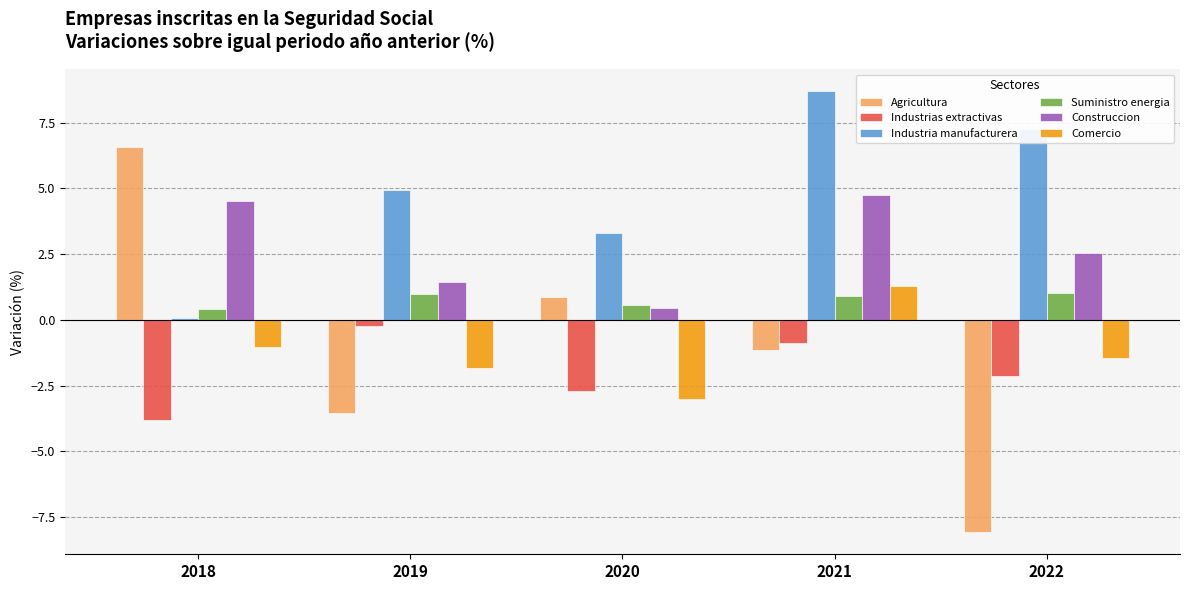

At 2021, list the series in order from largest to smallest.

Industria manufacturera, Construccion, Comercio, Suministro energia, Industrias extractivas, Agricultura